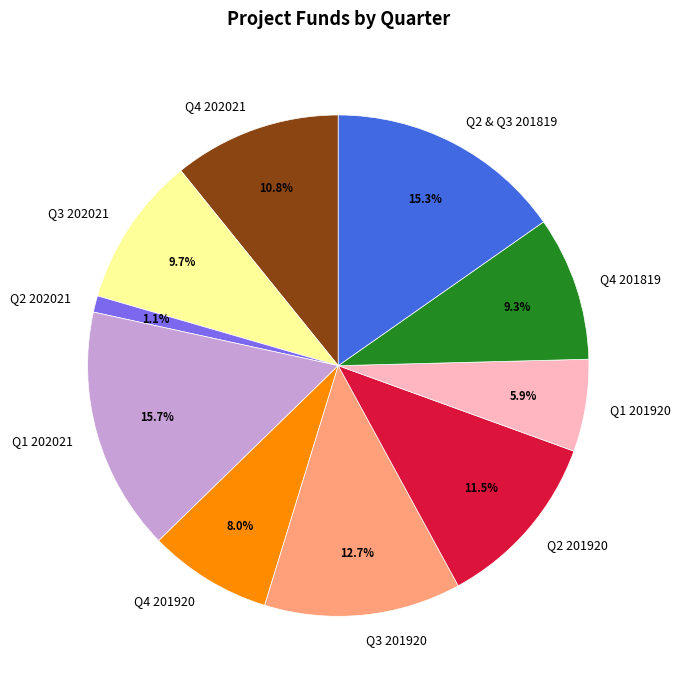

How many segments does this pie chart have?

10